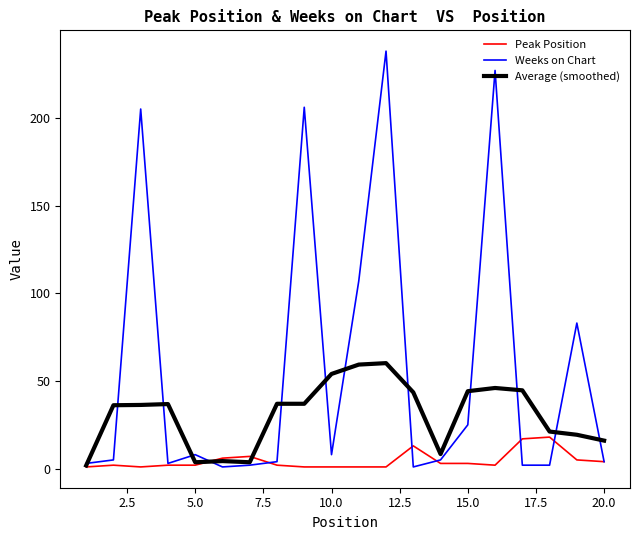

List the series in order of their peak value, lowest first.

Peak Position, Average (smoothed), Weeks on Chart